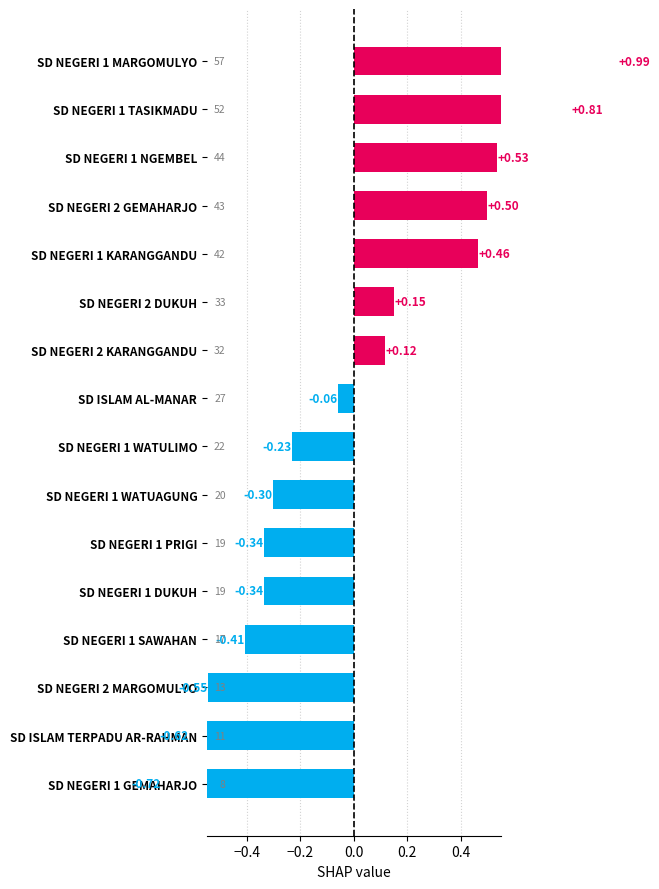

True or false: the data shows -0.3 at SD NEGERI 1 DUKUH.

True